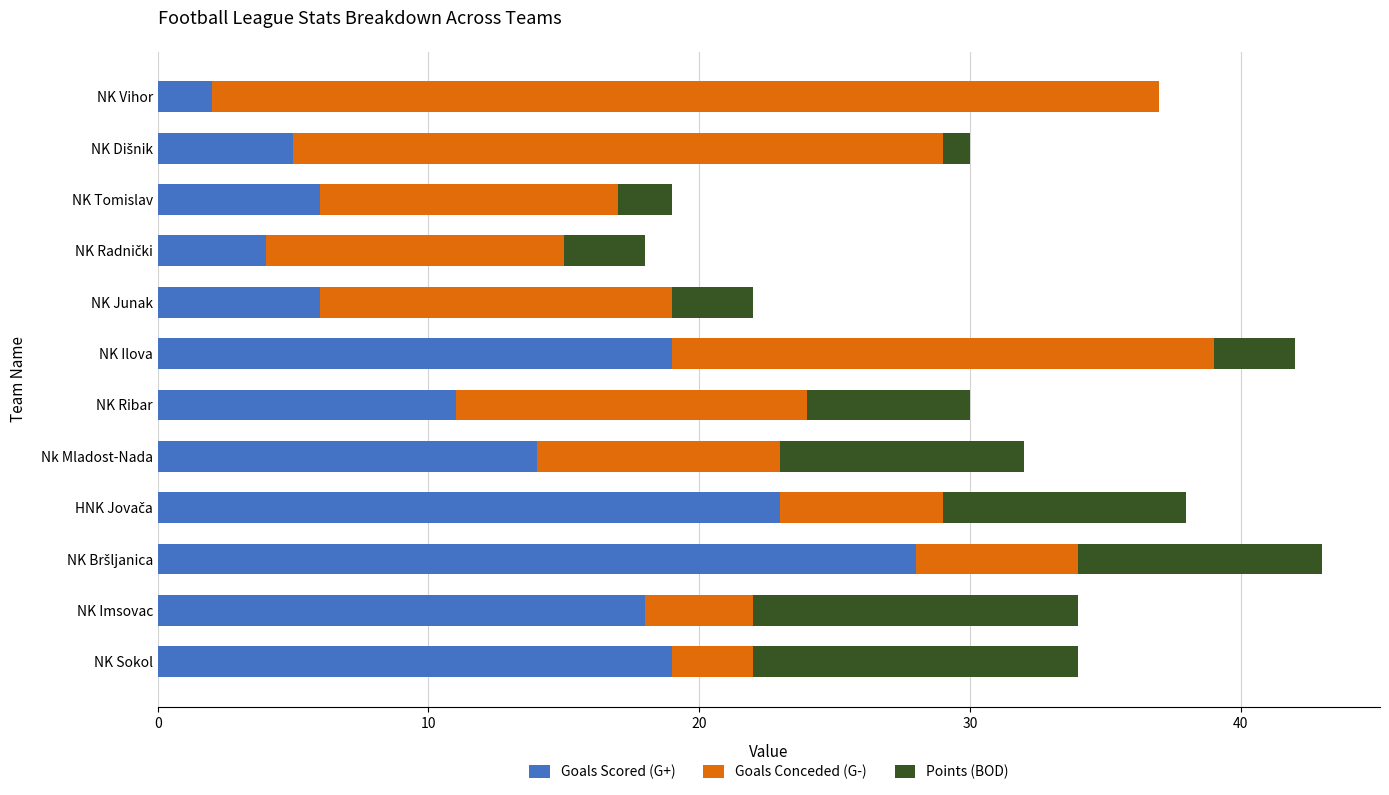

What is the maximum value for Goals Scored (G+)?

28